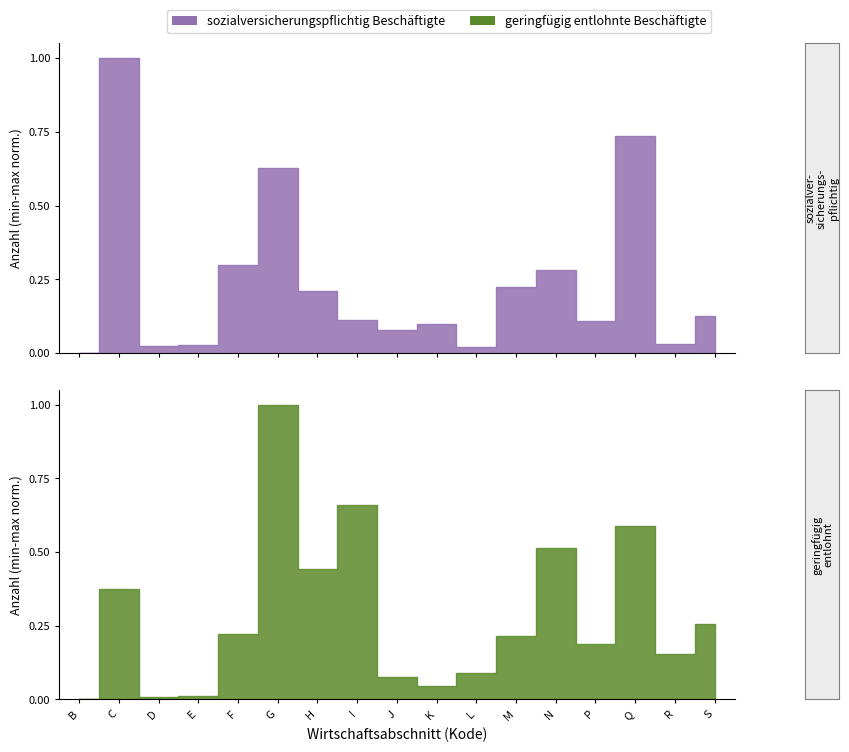

What is the value of the sozialversicherungspflichtig point at the 10th from the left?

68259